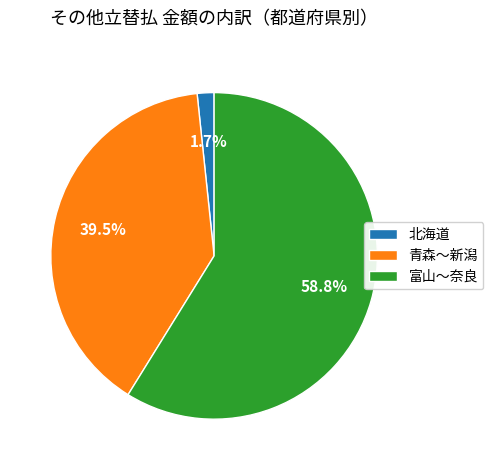

Which category has the smallest portion of the pie?

北海道